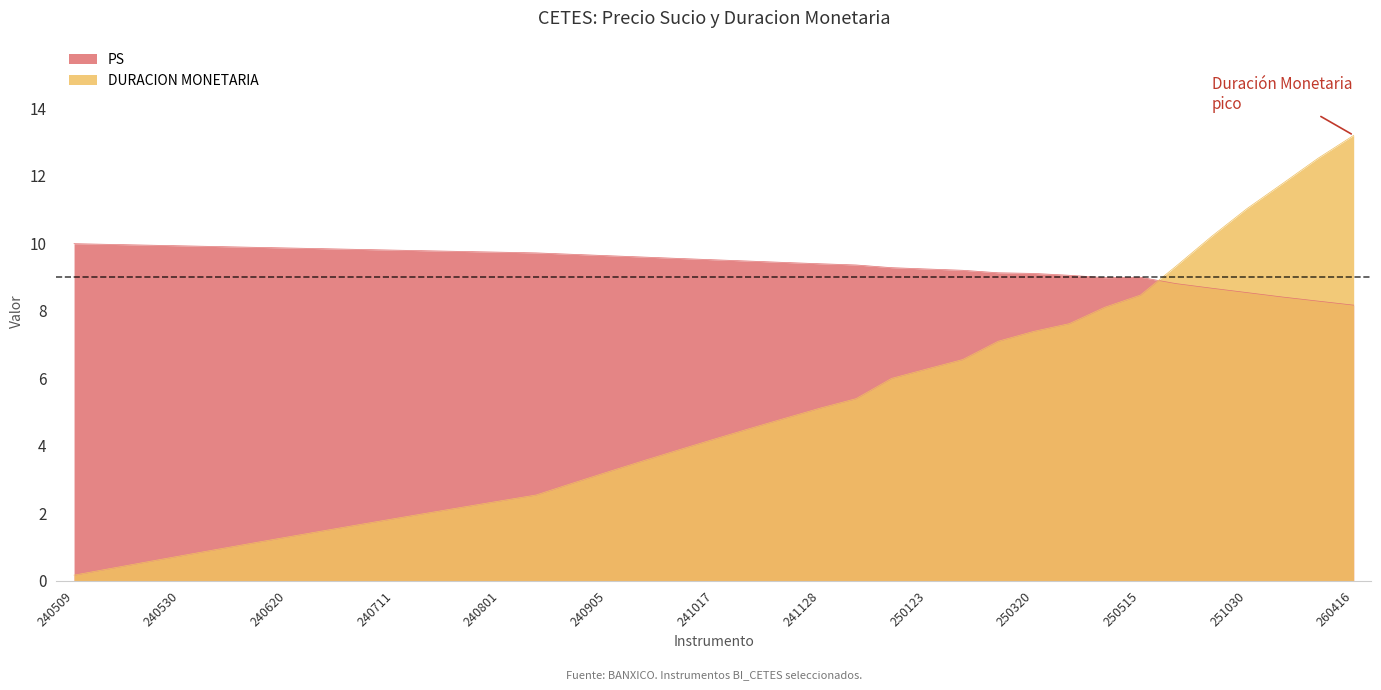

True or false: DURACION MONETARIA has more than 0 points higher than both neighbors.

False